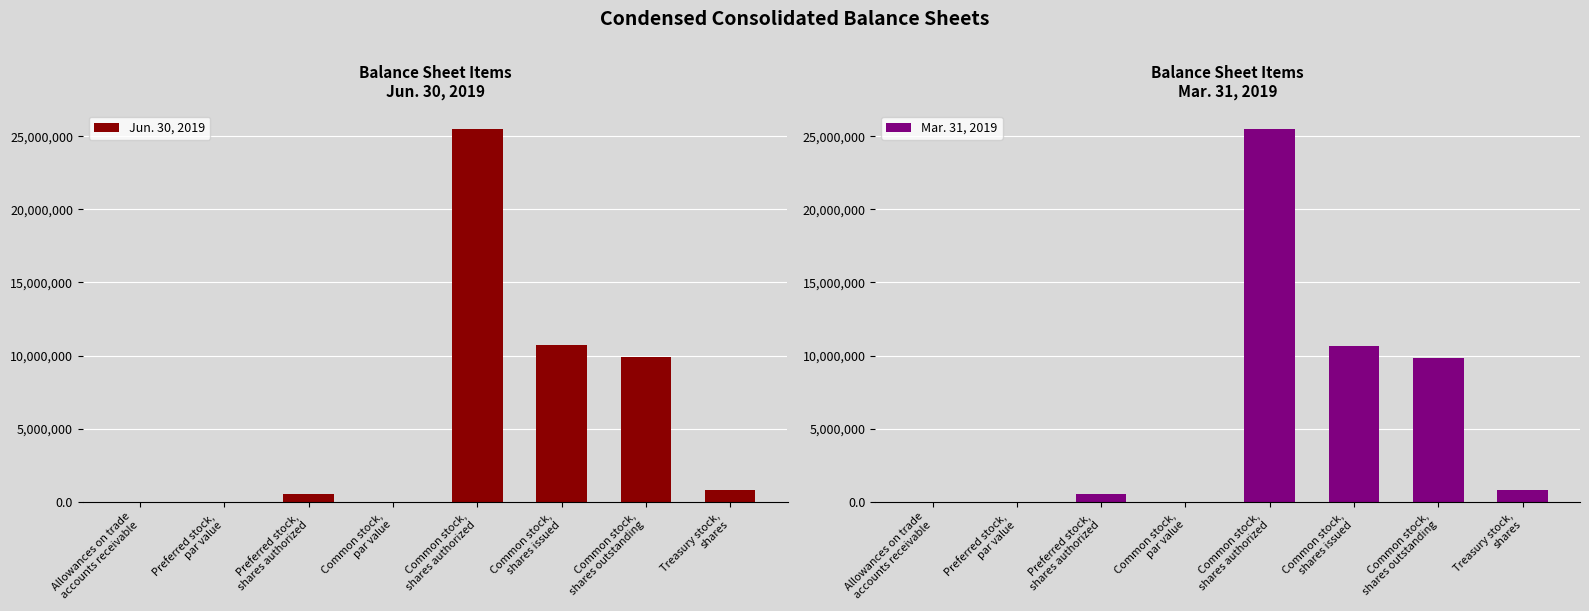

List the series in order of their peak value, highest first.

Jun. 30, 2019, Mar. 31, 2019